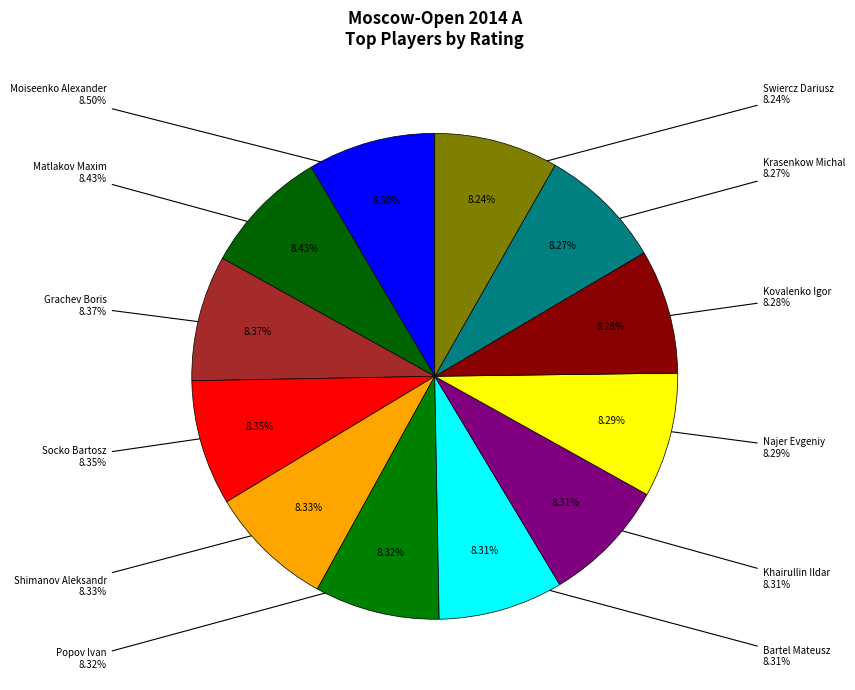

What percentage is the Bartel Mateusz slice, to the nearest percent?

8%